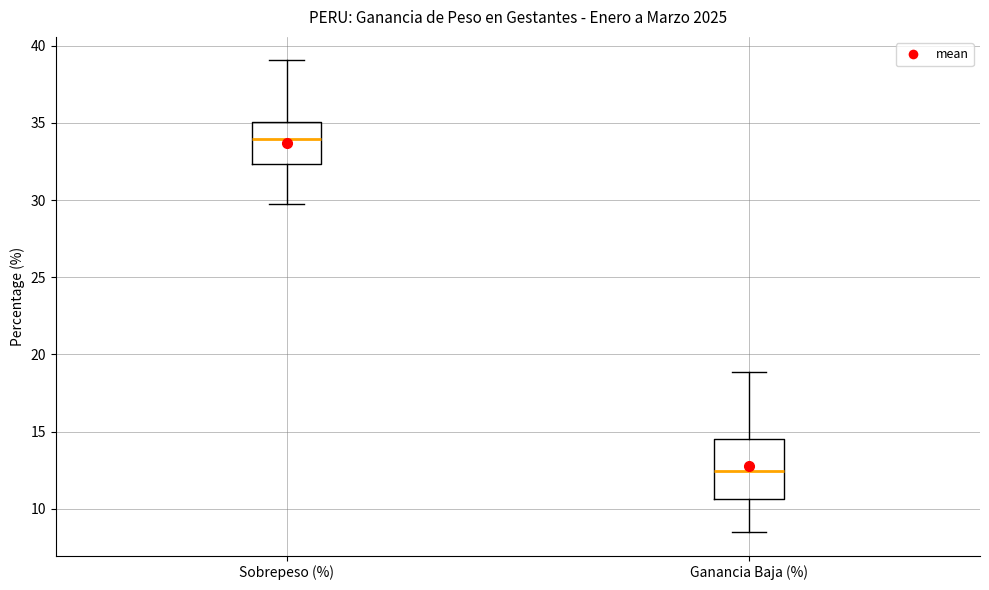

Reading left to right, read every box against the y-axis: the position of its median line, the range the box covers, and the ends of its whiskers. The values are not printed on the chart, so give them approximately, as read against the axis.

Sobrepeso (%): median 34.0, box 32.5 to 35.0, whiskers 30.0 to 39.0
Ganancia Baja (%): median 12.5, box 10.5 to 14.5, whiskers 8.5 to 19.0